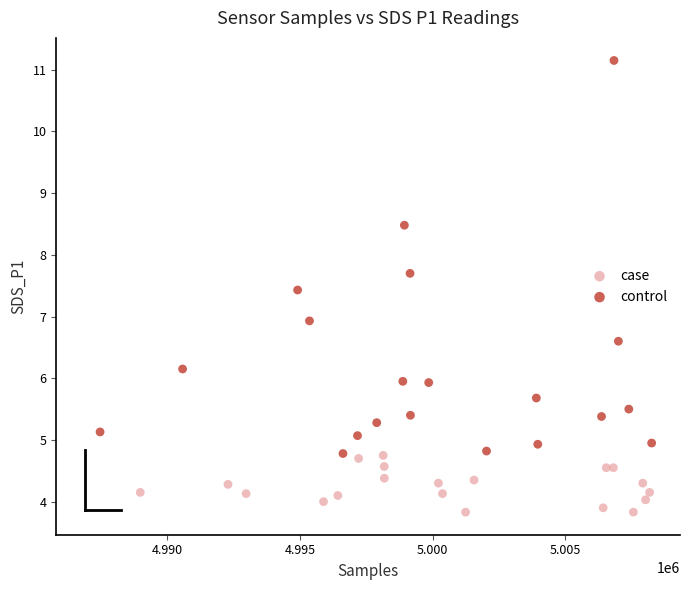

Which series reaches the maximum Y coordinate?

control